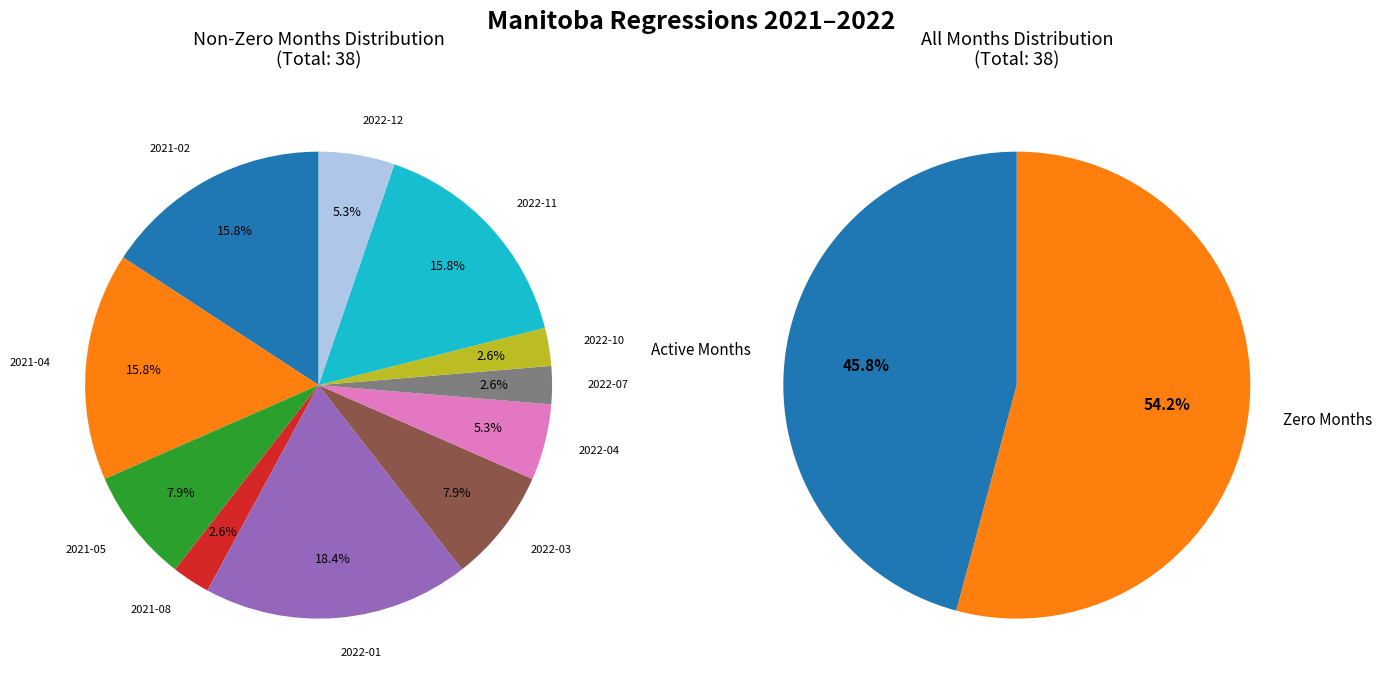

Between 2021-05 and 2022-09, which is larger?

2021-05